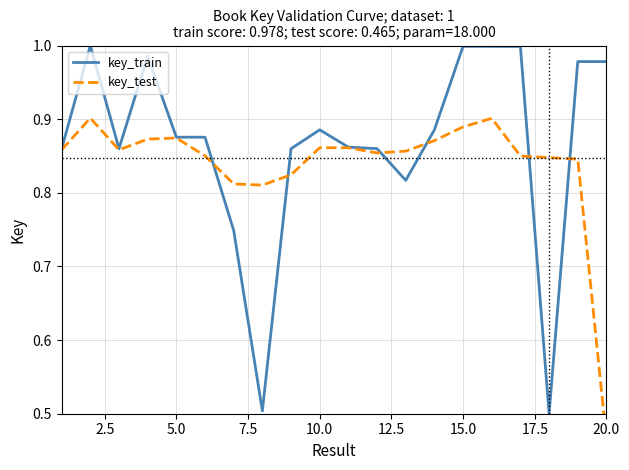

Reading left to right, list all the values displayed in this chart.

key_train: 0.9	1.0	0.9	1.0	0.9	0.9	0.7	0.5	0.9	0.9	0.9	0.9	0.8	0.9	1.0	1.0	1.0	0.5	1.0	1.0
key_test: 0.9	0.9	0.9	0.9	0.9	0.9	0.8	0.8	0.8	0.9	0.9	0.9	0.9	0.9	0.9	0.9	0.8	0.8	0.8	0.5